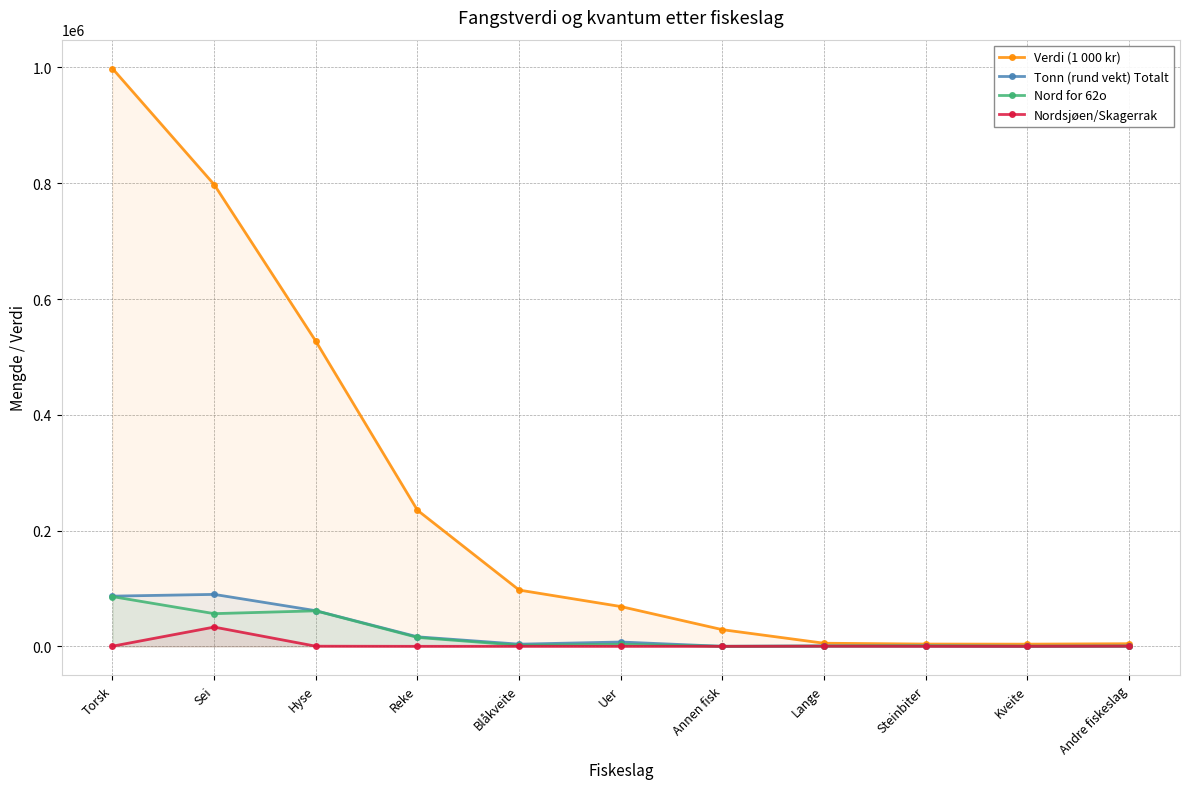

What is the sum of the Nordsjøen/Skagerrak values at Blåkveite and Sei?

33262